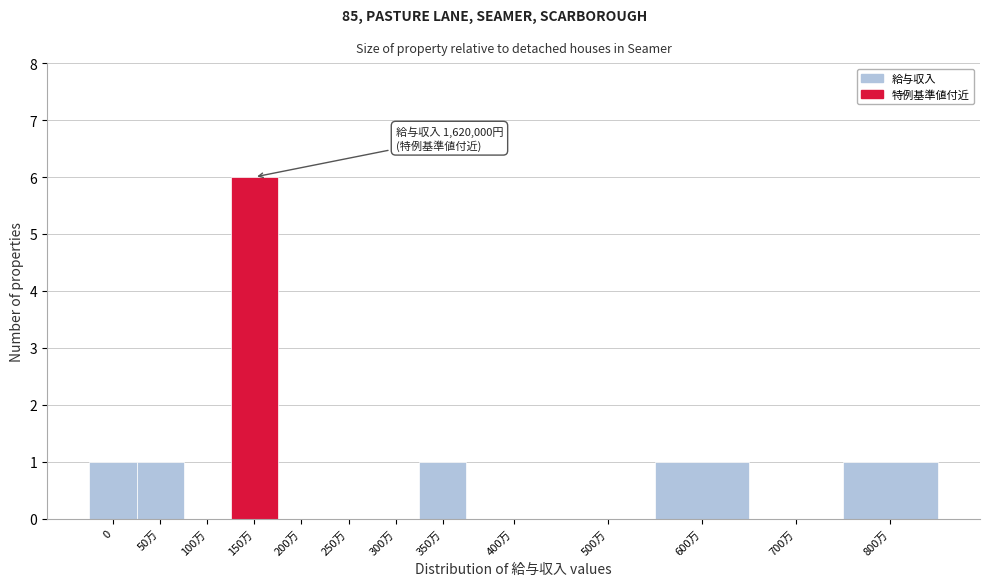

Reading right to left, extract all data points from this chart.

800万=1	700万=0	600万=1	500万=0	400万=0	350万=1	300万=0	250万=0	200万=0	150万=6	100万=0	50万=1	0=1